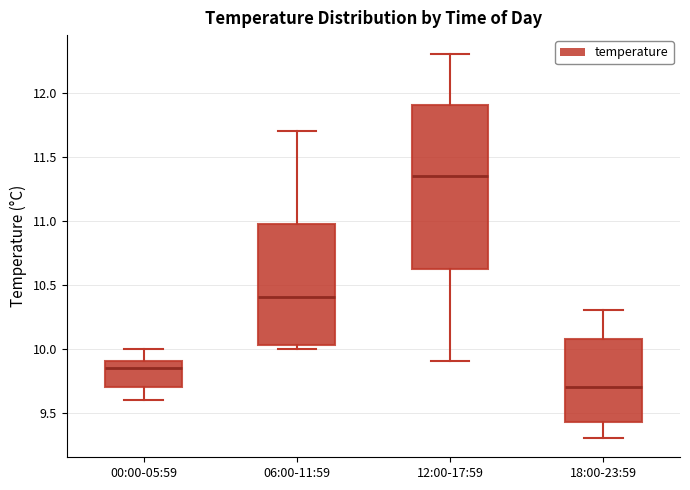

Reading left to right, read every box against the y-axis: the position of its median line, the range the box covers, and the ends of its whiskers. The values are not printed on the chart, so give them approximately, as read against the axis.

00:00-05:59: median 9.85, box 9.70 to 9.90, whiskers 9.60 to 10.00
06:00-11:59: median 10.40, box 10.05 to 11.00, whiskers 10.00 to 11.70
12:00-17:59: median 11.35, box 10.65 to 11.90, whiskers 9.90 to 12.30
18:00-23:59: median 9.70, box 9.45 to 10.10, whiskers 9.30 to 10.30